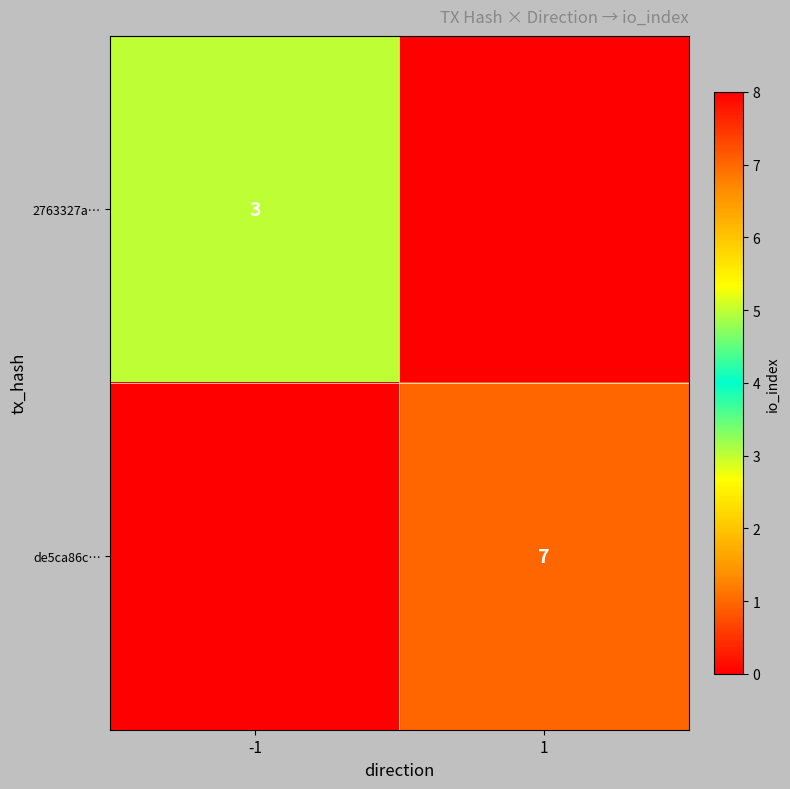

At which category is the sum across all series the highest?

1